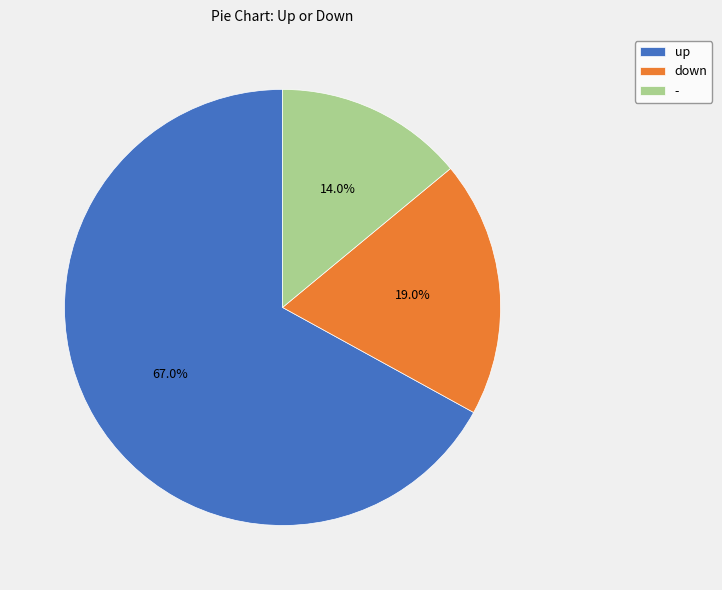

Count the number of slices in the pie.

3